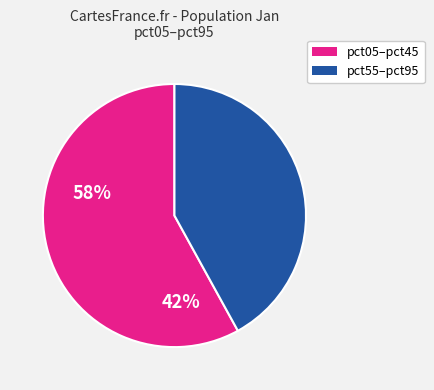

Approximately how many times larger is the value at pct55–pct95 compared to pct05–pct45?

0.7